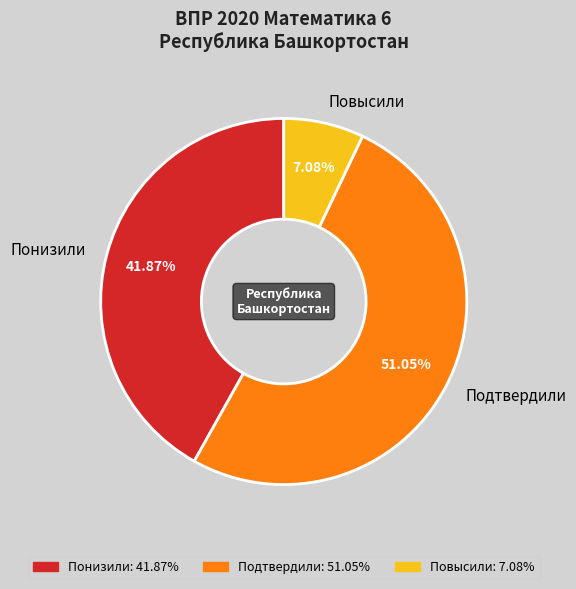

Which slice represents more than half of the pie?

Подтвердили